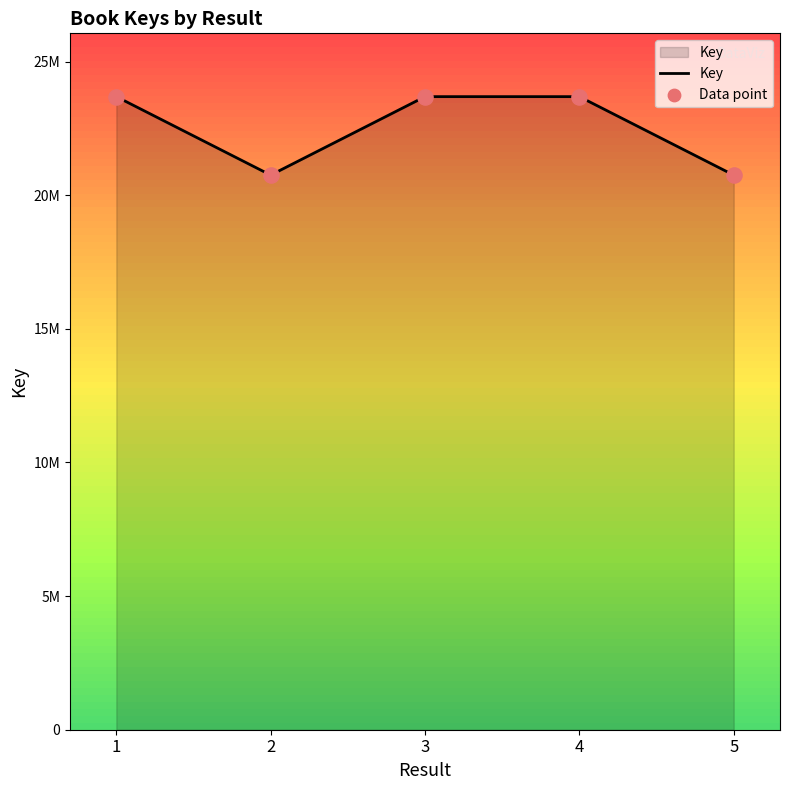

Is this an area chart (filled region under the line)?

Yes